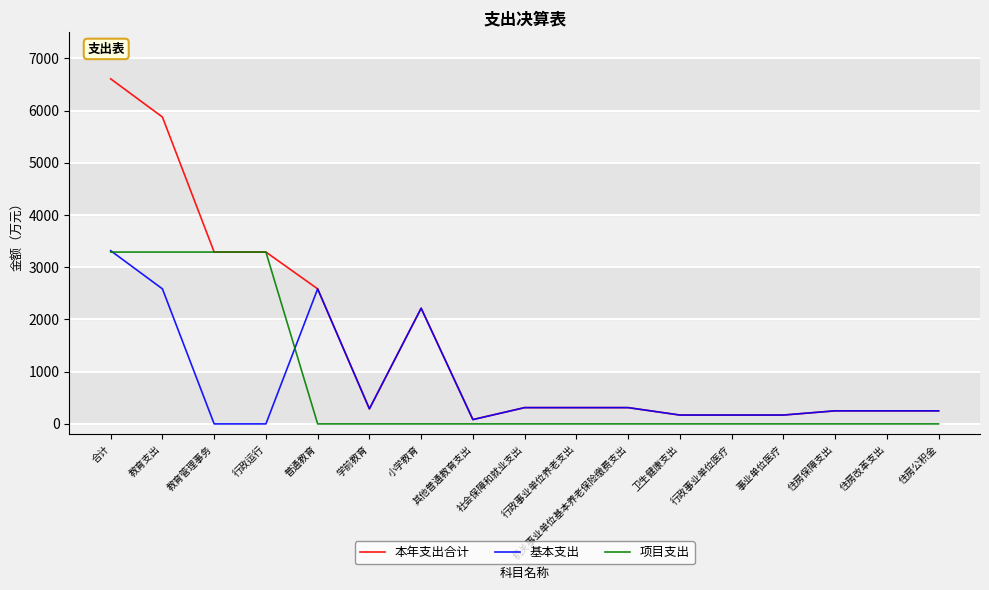

Which series has the largest total across all categories?

本年支出合计